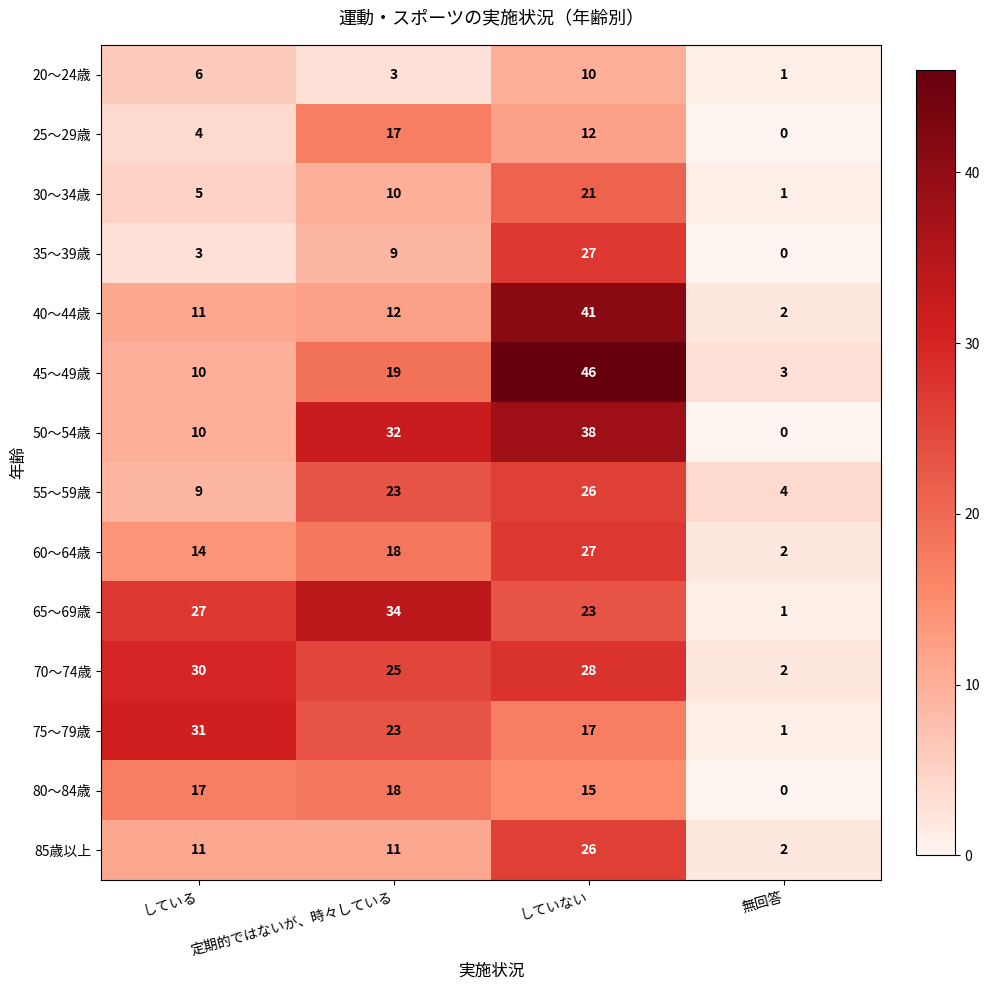

What is the difference between the highest and lowest values at していない?

36